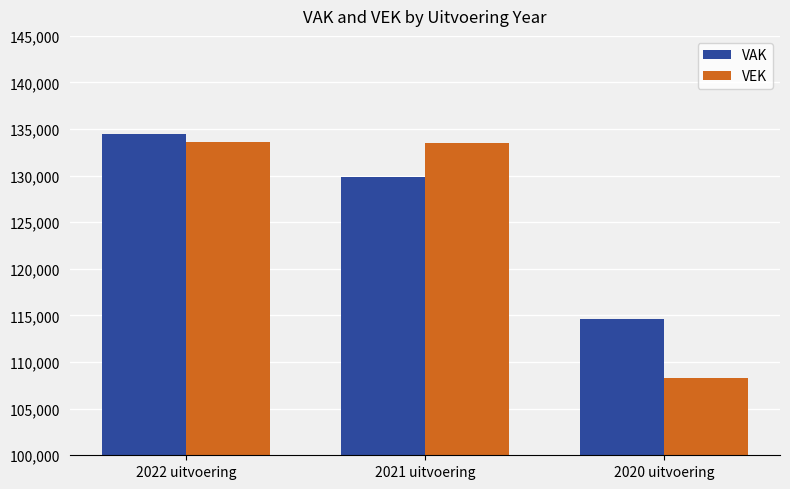

List the series in order of their overall mean, highest first.

VAK, VEK